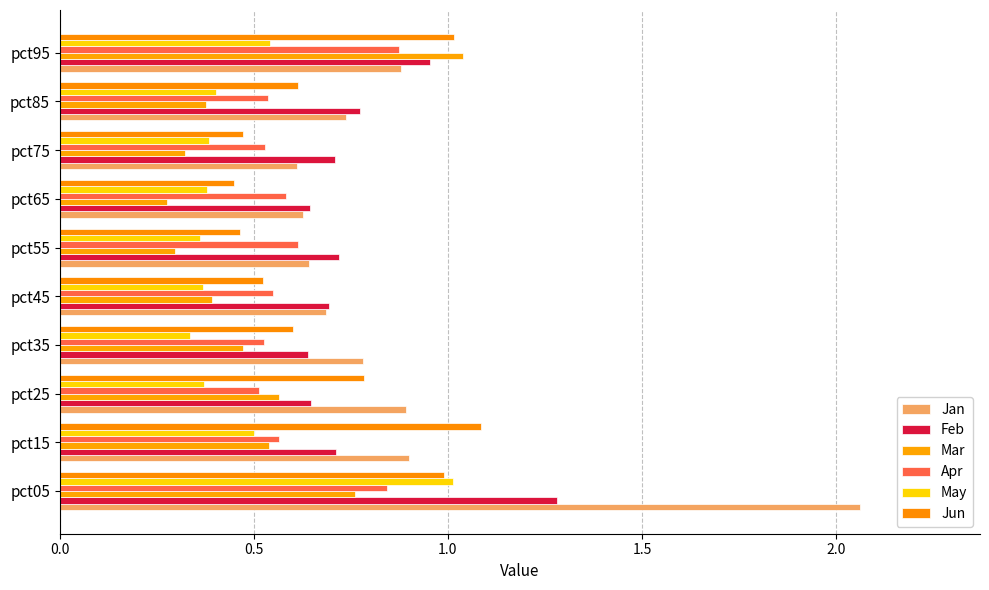

Which series has the largest total across all categories?

Jan